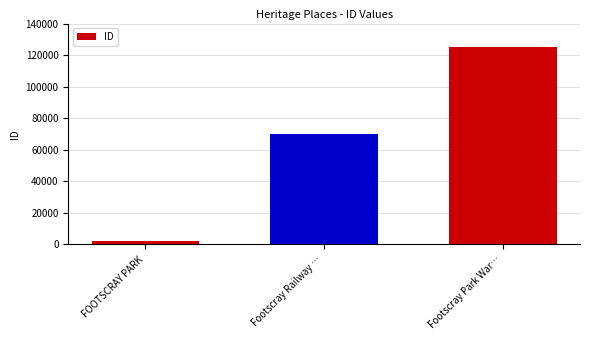

What is the average value?

65776